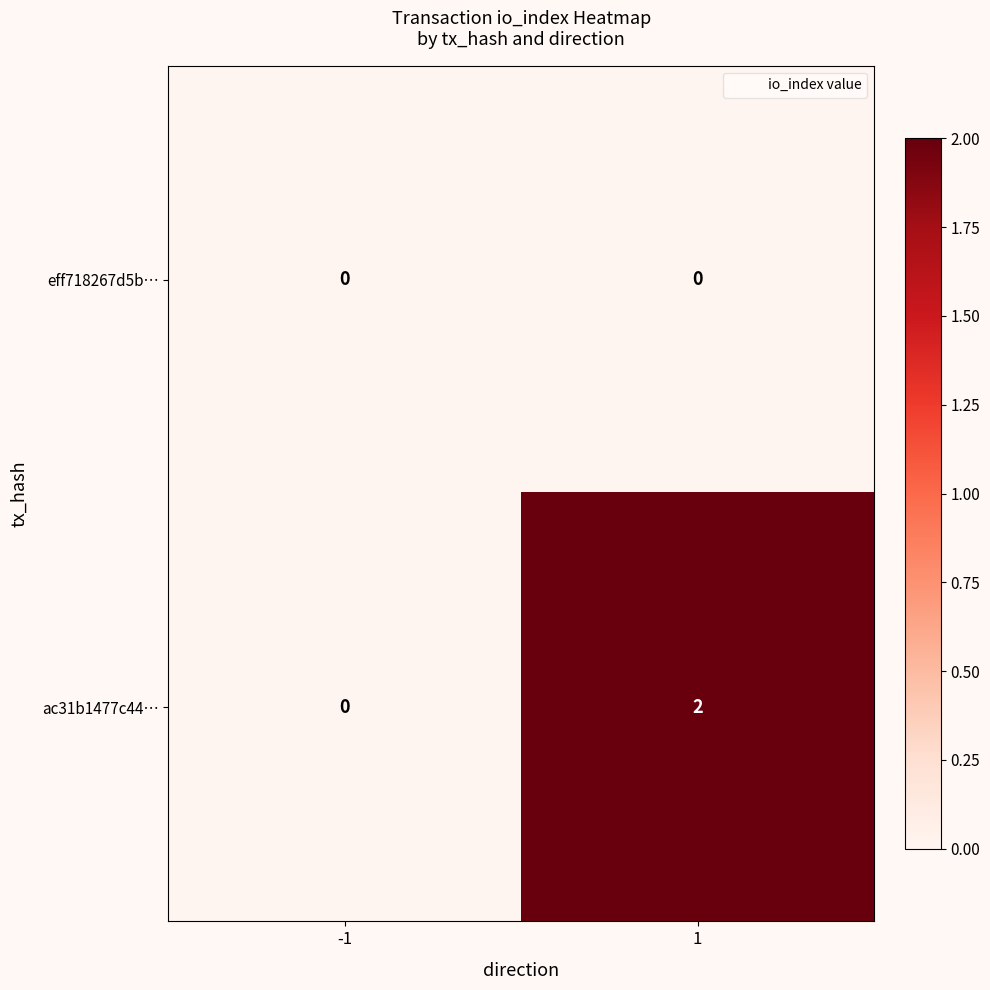

Reading left to right, list all the values displayed in this chart.

eff718267d5b…: -1=0	1=0
ac31b1477c44…: -1=0	1=2